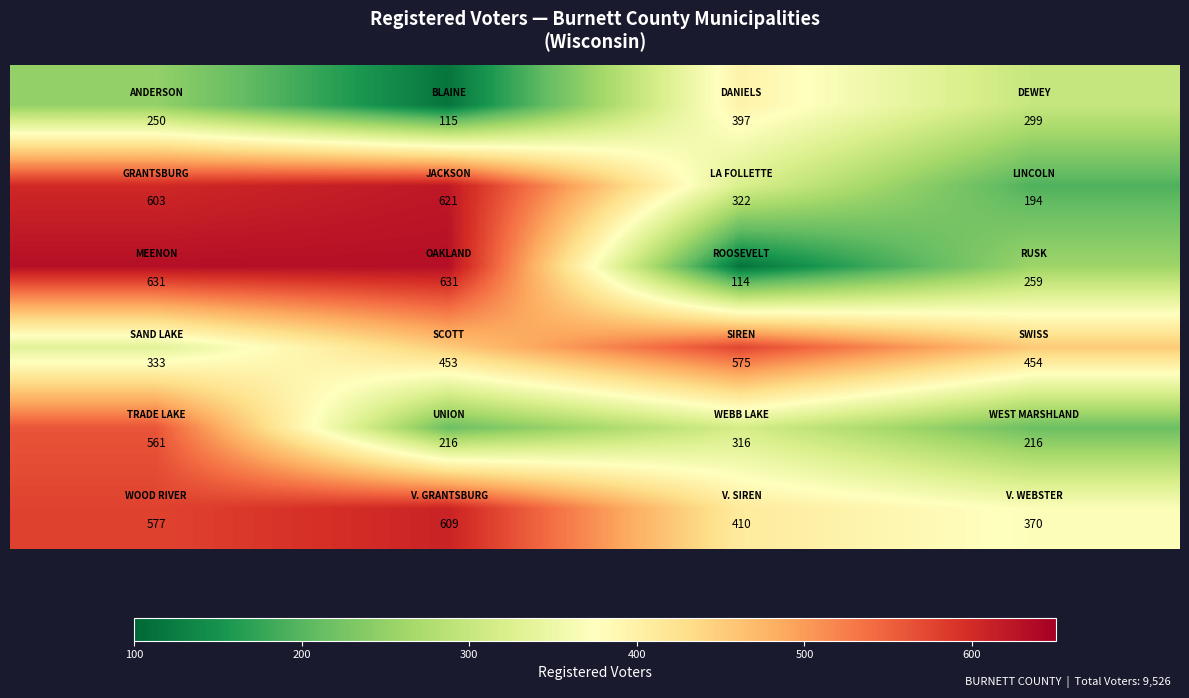

What is the minimum value shown in the chart?

114